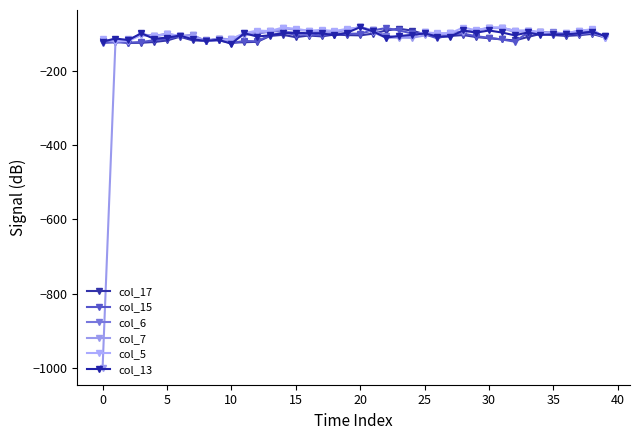

Count the number of categories in the chart.

40